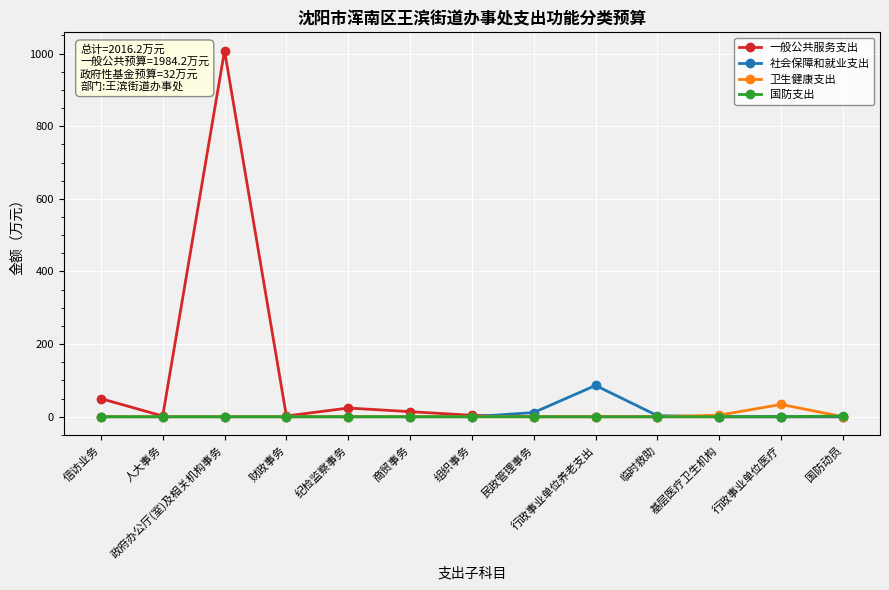

At which category does 一般公共服务支出 reach its first local valley?

人大事务